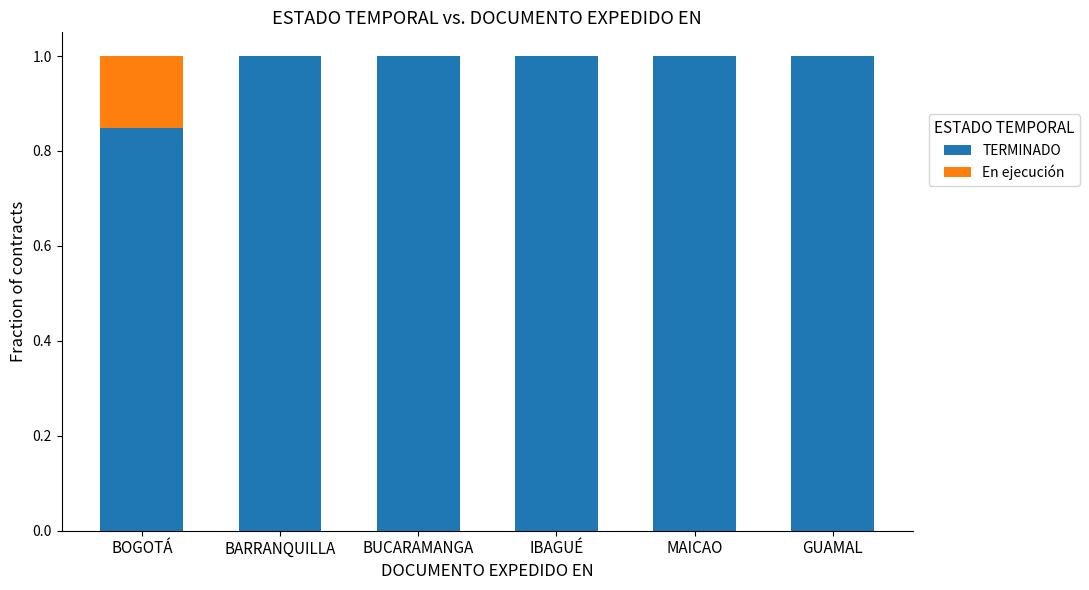

What is the sum of all TERMINADO values?

5.8